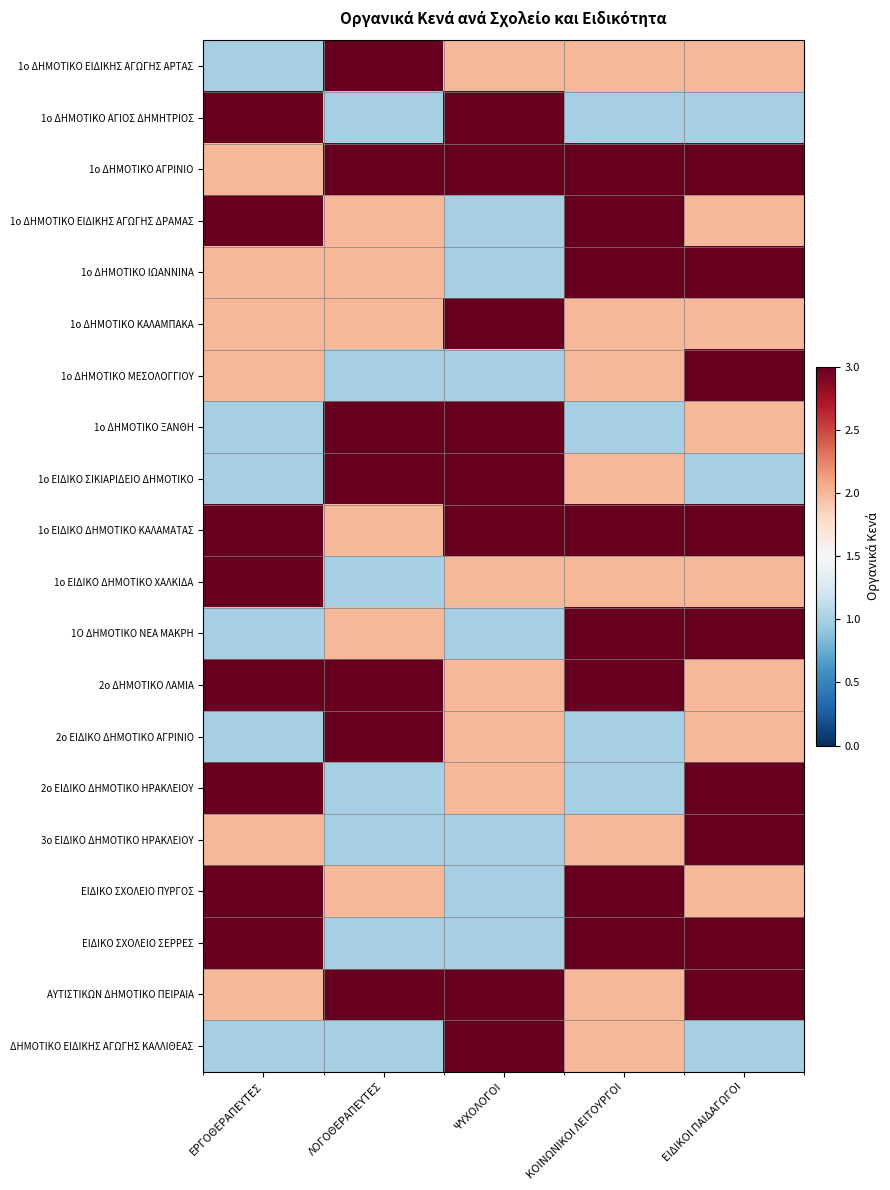

What is the smallest value displayed?

1